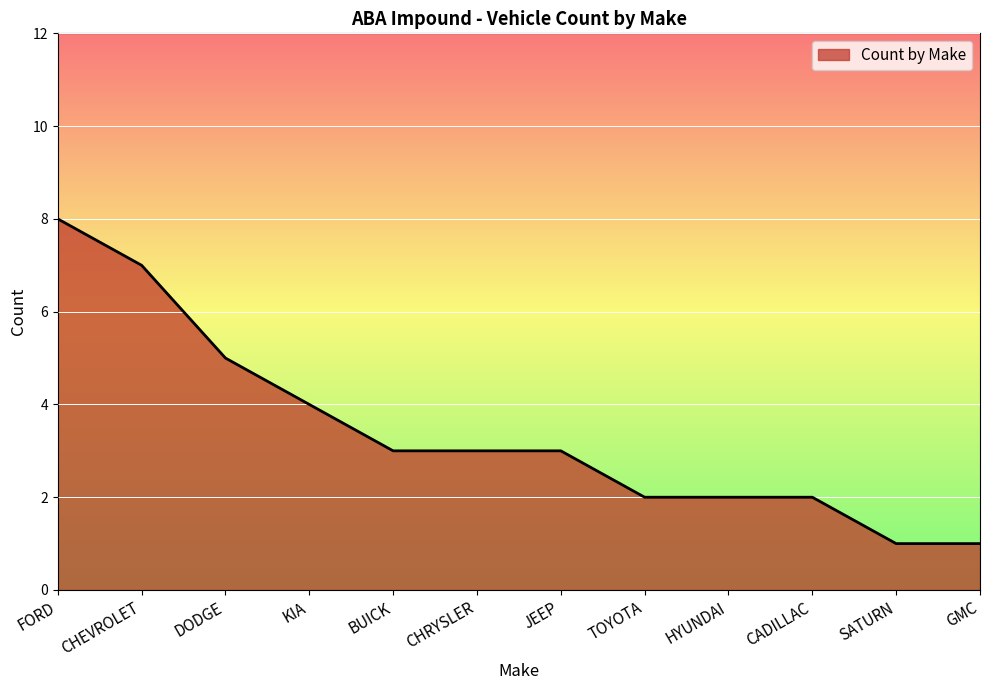

What position from the right is CHEVROLET?

11